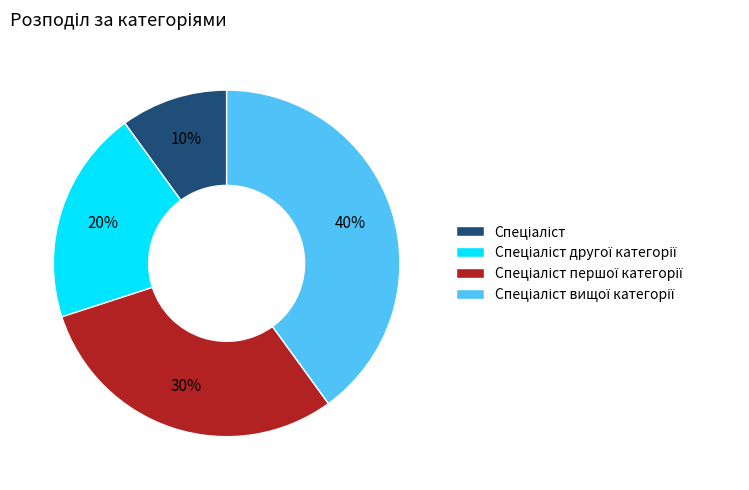

To the nearest percent, what is the average slice percentage?

25%